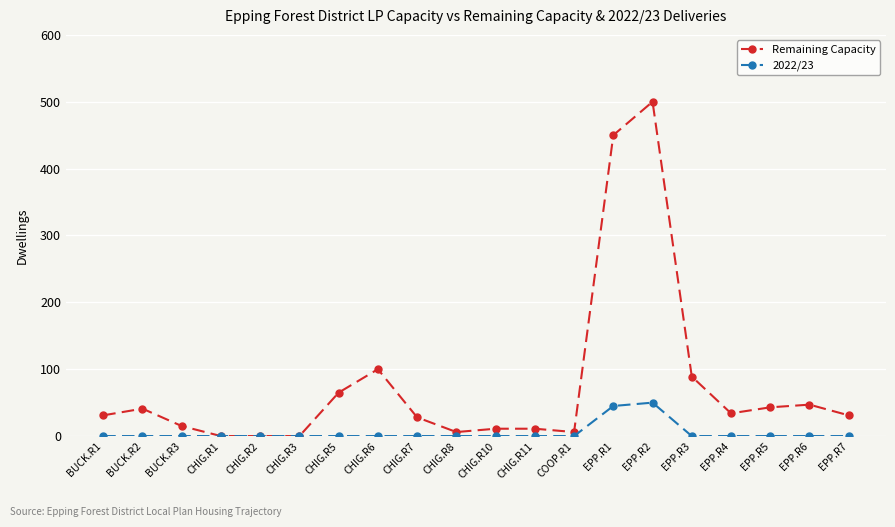

Which series changed the most between CHIG.R8 and EPP.R4?

Remaining Capacity